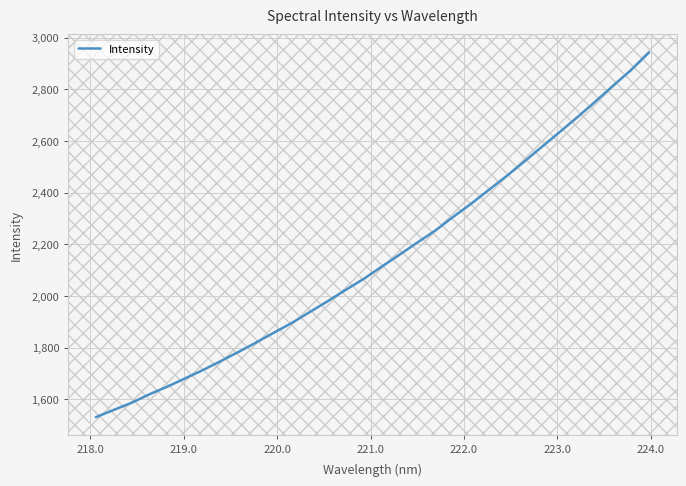

What is the value of the 3rd point from the left?

1586.4